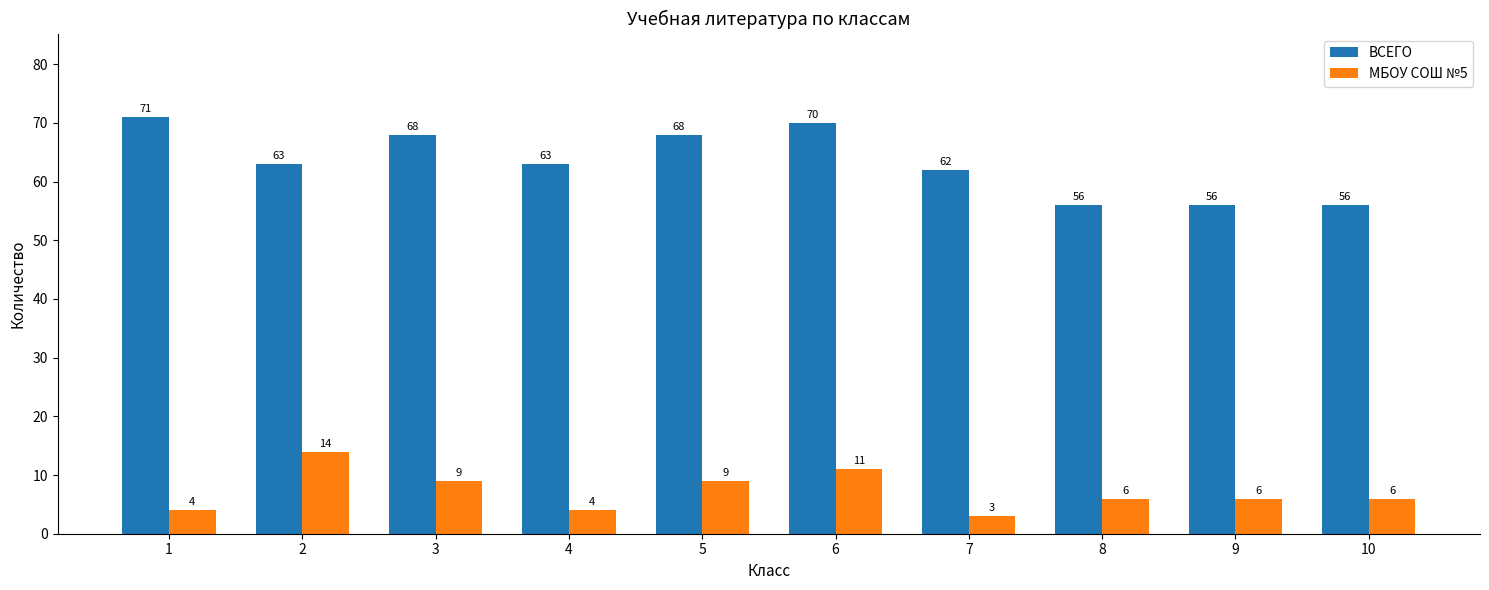

List the series in order of their peak value, highest first.

ВСЕГО, МБОУ СОШ №5